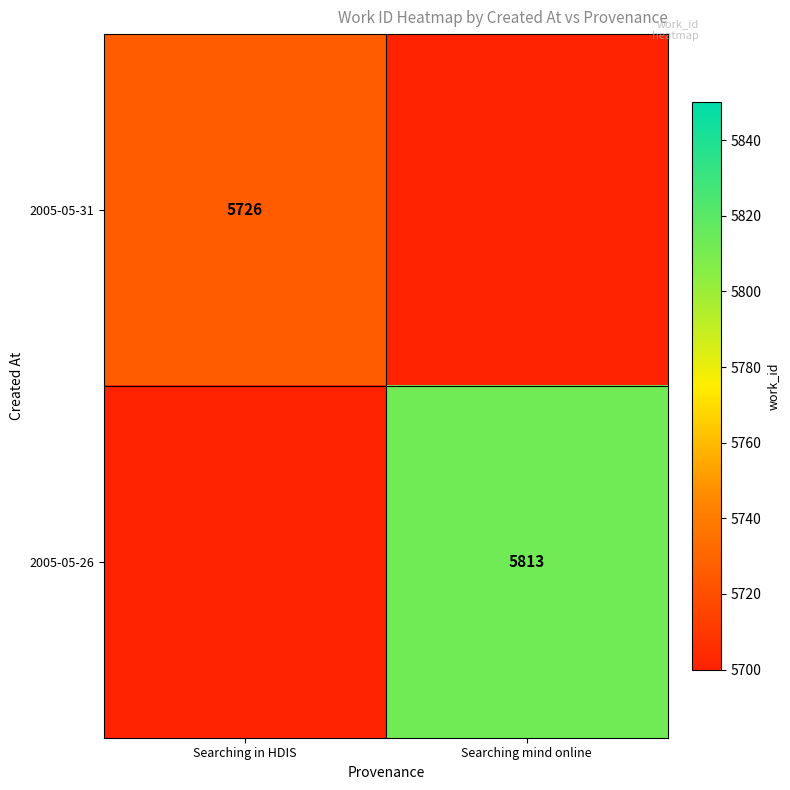

The 2005-05-31 series shows 5726 at Searching in HDIS. True or false?

True